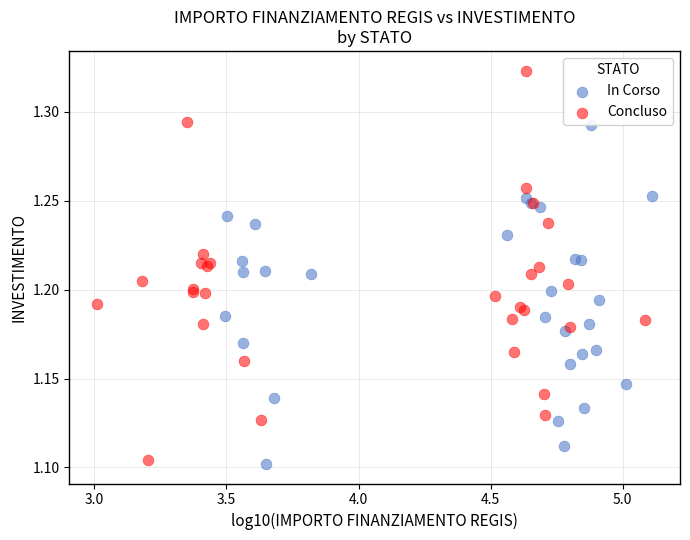

Which series reaches the minimum Y coordinate?

In Corso